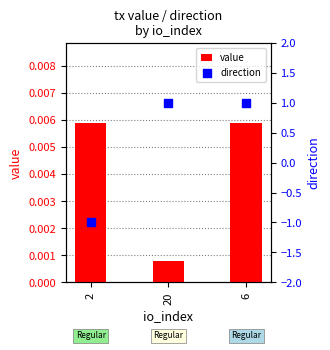

Which series contains the lowest Y value?

direction